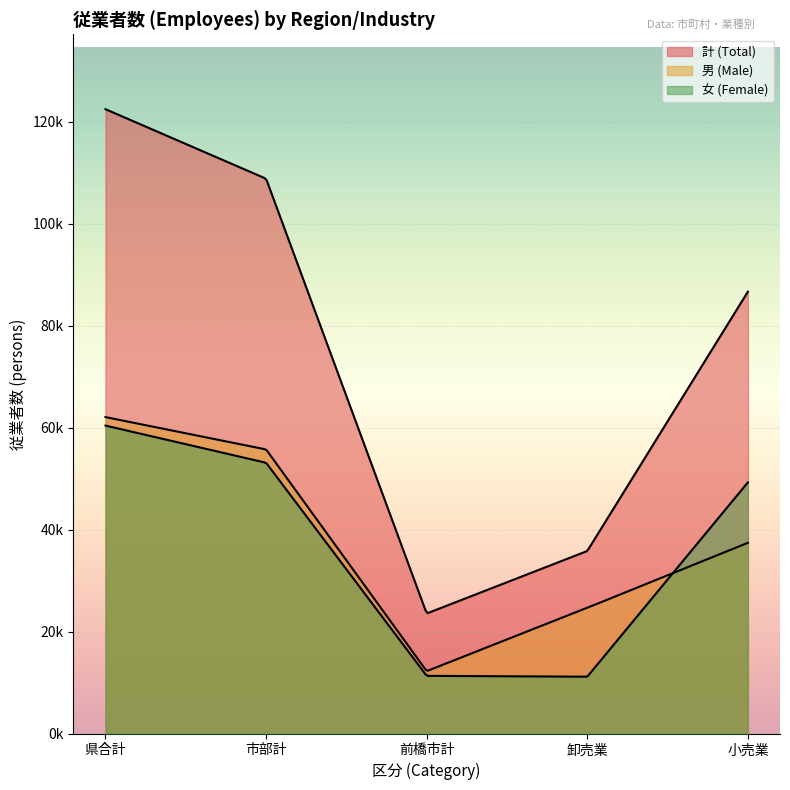

Is the value of 計 (Total) at 県合計 greater than the value of 女 (Female) at 卸売業?

Yes